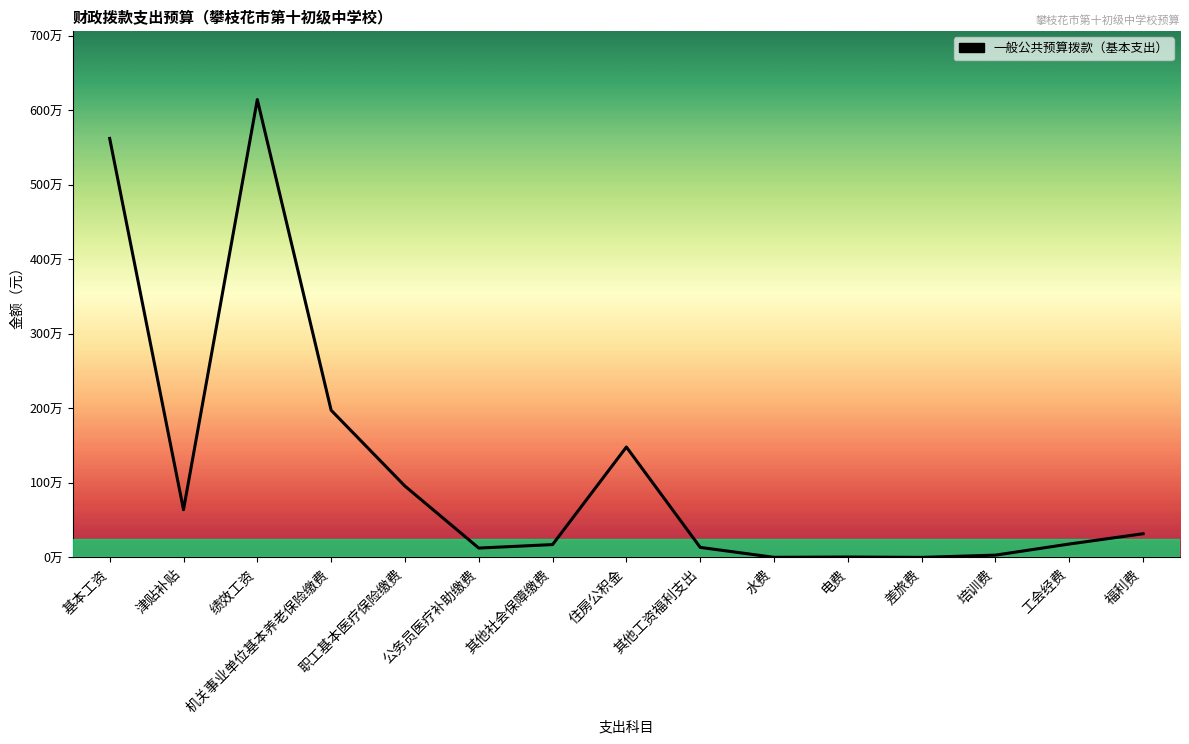

Is this an area chart (filled region under the line)?

Yes